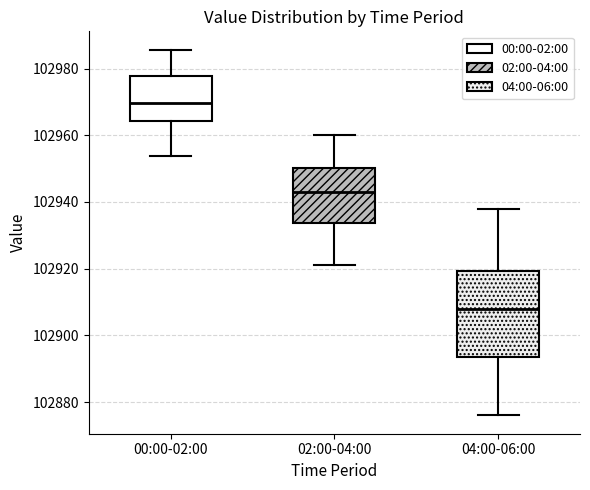

Reading left to right, read every box against the y-axis: the position of its median line, the range the box covers, and the ends of its whiskers. The values are not printed on the chart, so give them approximately, as read against the axis.

00:00-02:00: median 102970, box 102964 to 102978, whiskers 102954 to 102986
02:00-04:00: median 102944, box 102934 to 102950, whiskers 102922 to 102960
04:00-06:00: median 102908, box 102894 to 102920, whiskers 102876 to 102938